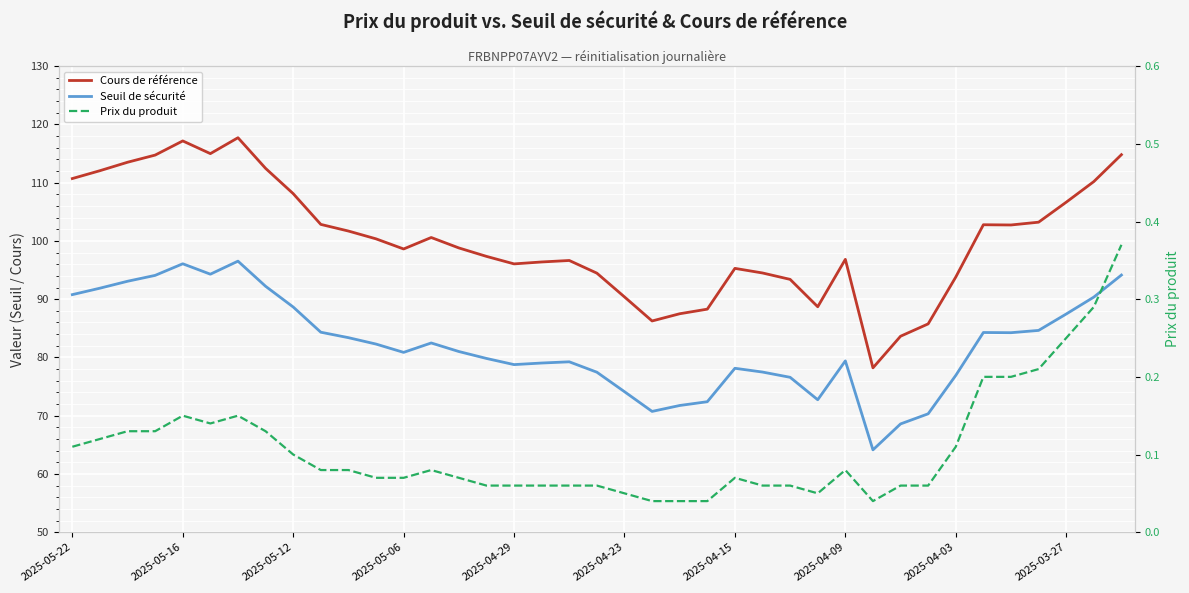

What is the spread (max minus min) of values at 10?

101.6